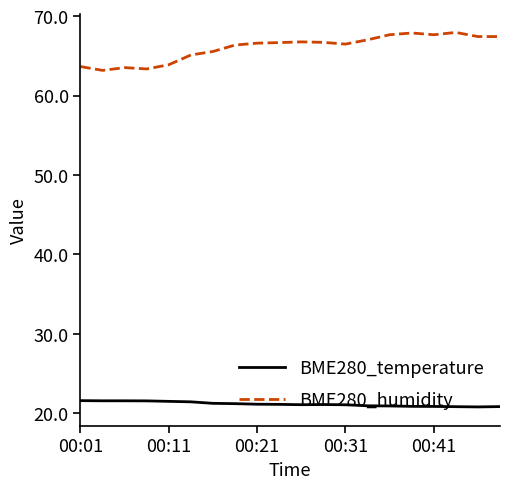

True or false: BME280_temperature and BME280_humidity cross at least once.

False